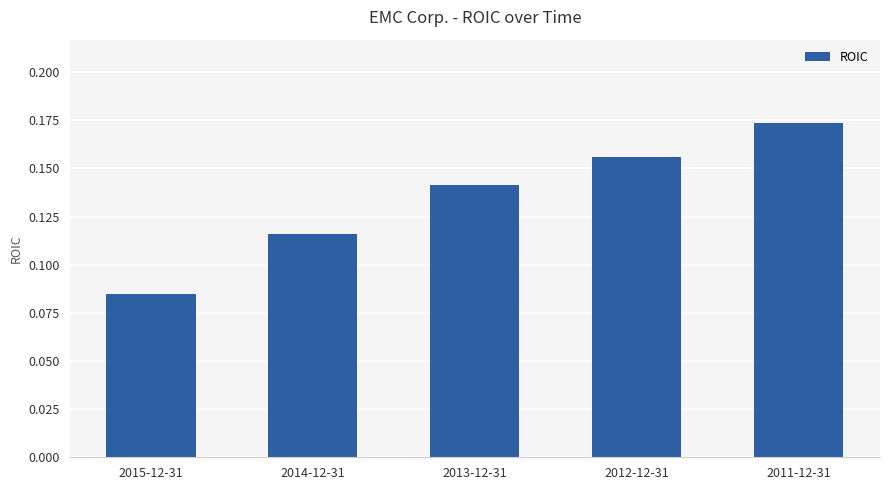

What is the label of the 3rd bar from the left?

2013-12-31